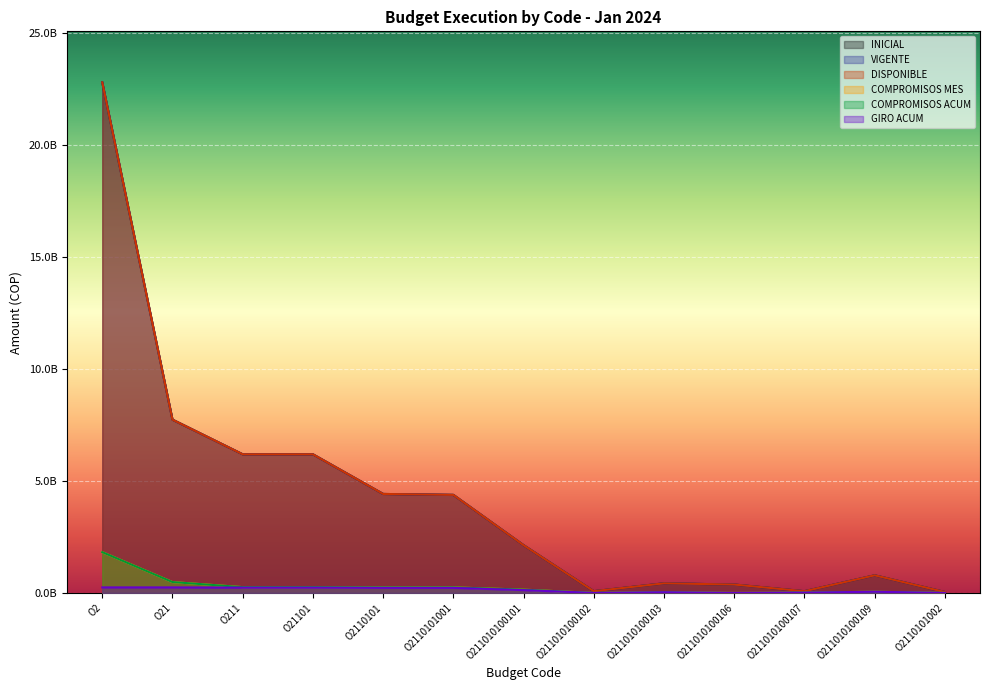

What position from the right is O211010100106?

4